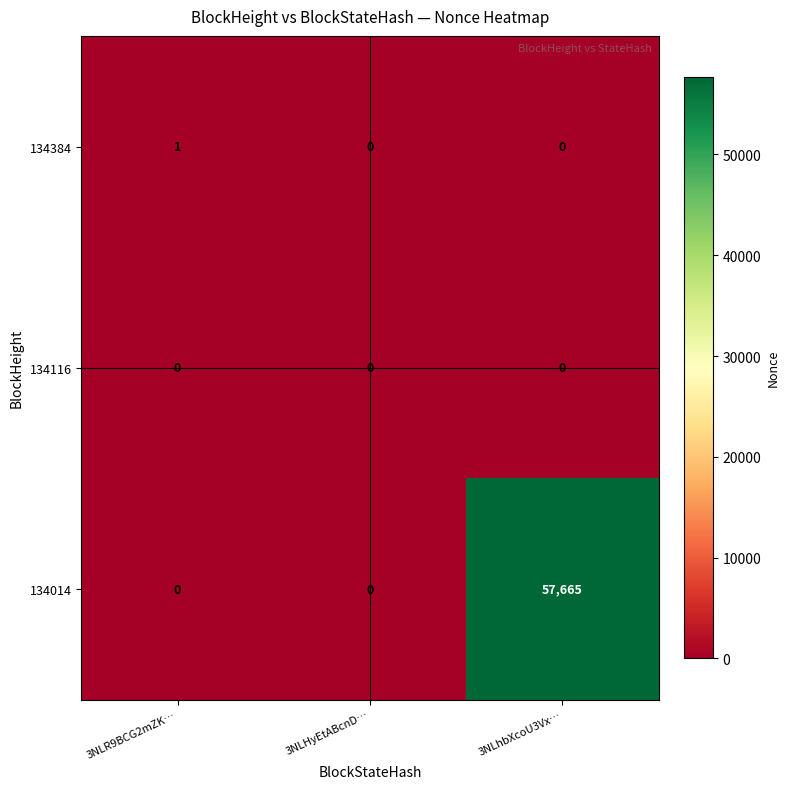

At how many categories does at least one series exceed 53919?

1